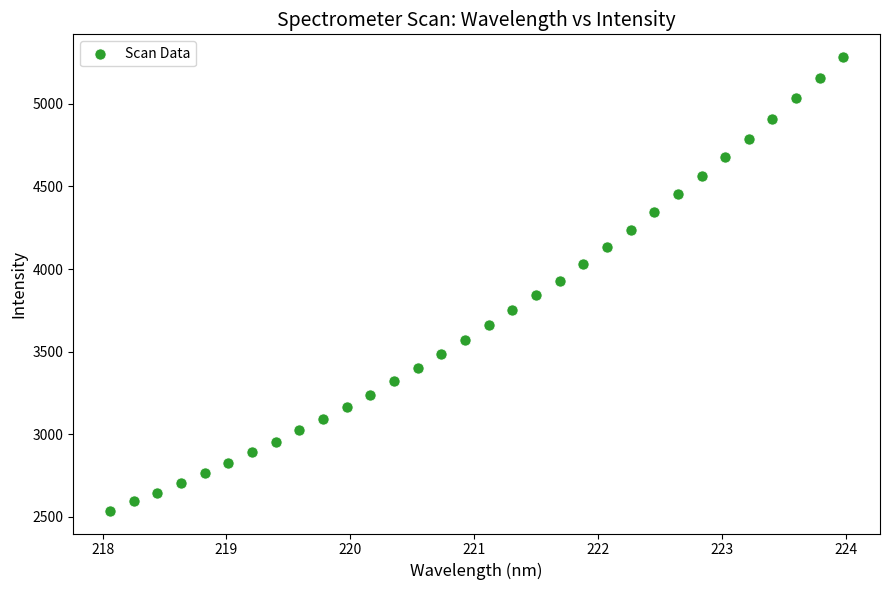

What is the range of X values (max minus min)?

5.9